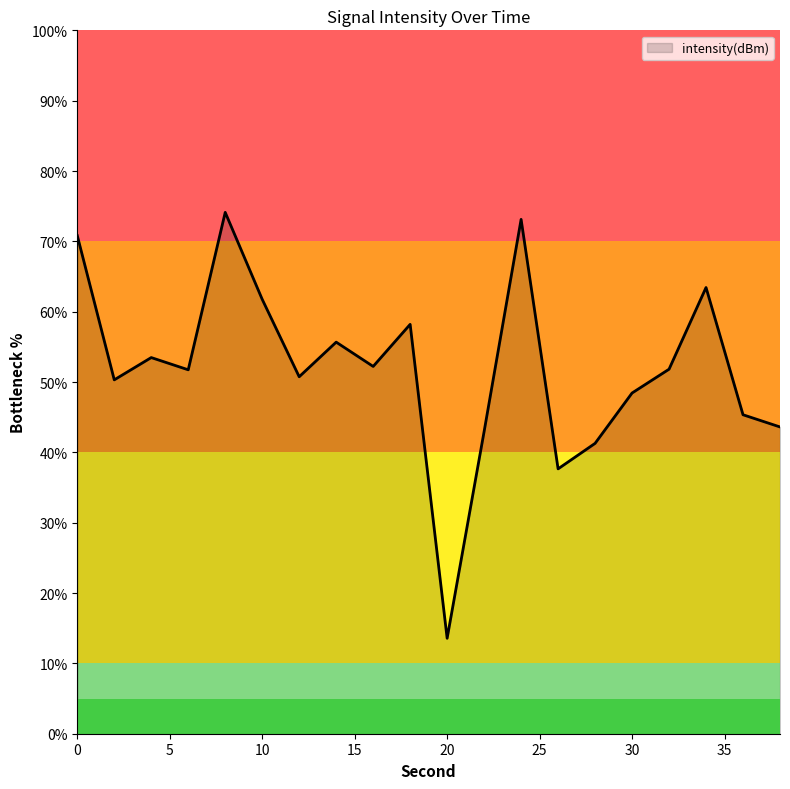

What is the minimum value shown in the chart?

13.6